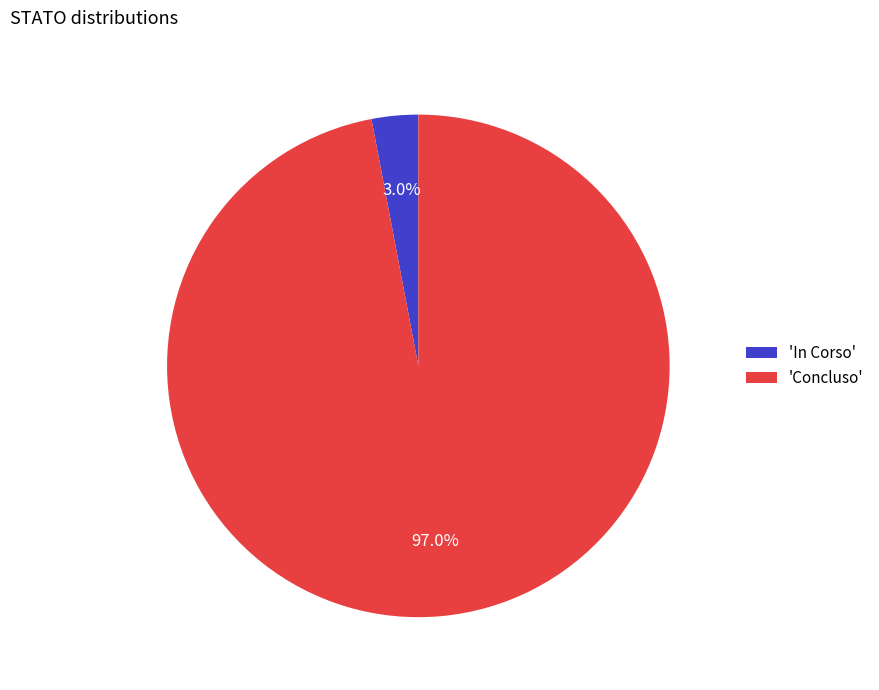

To the nearest percent, what is the difference between the largest and smallest slice percentages?

94%